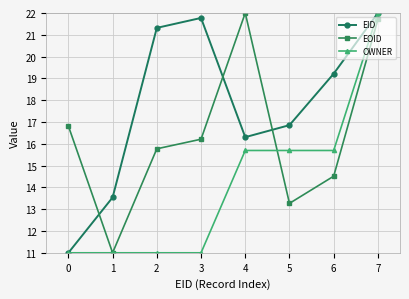

How many intersections are there between EID and EOID?

3